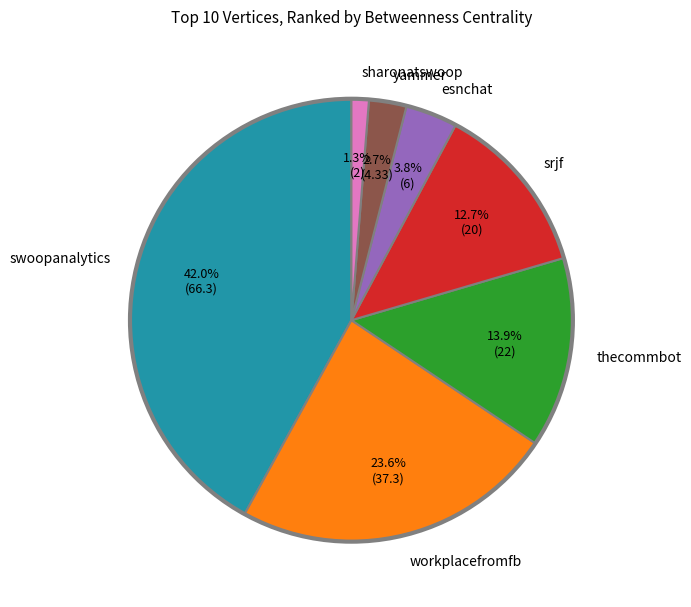

Count the number of slices in the pie.

7